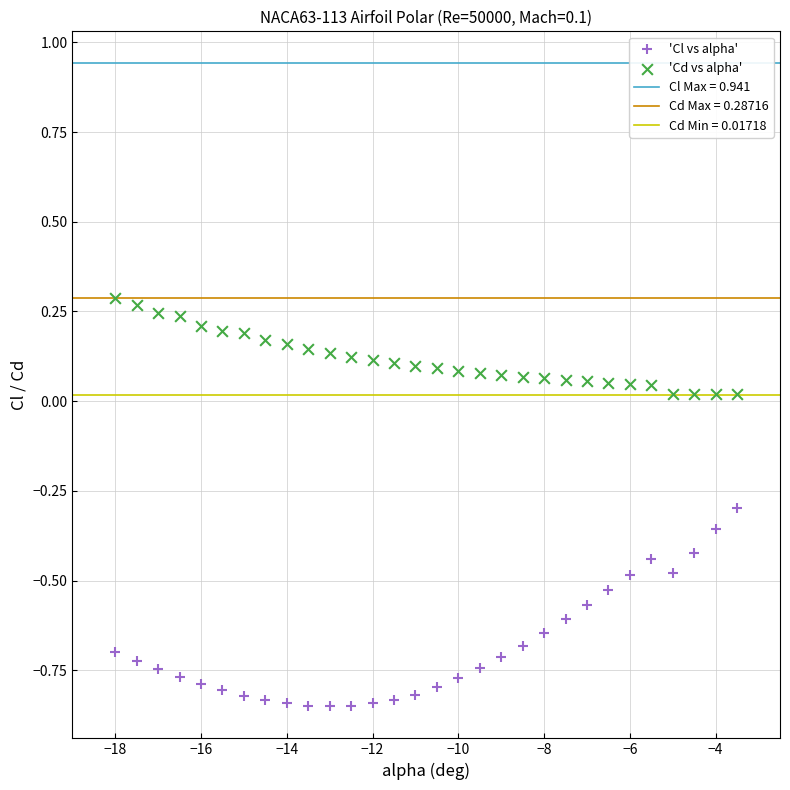

Which series has the widest spread of Y values?

'Cl vs alpha'